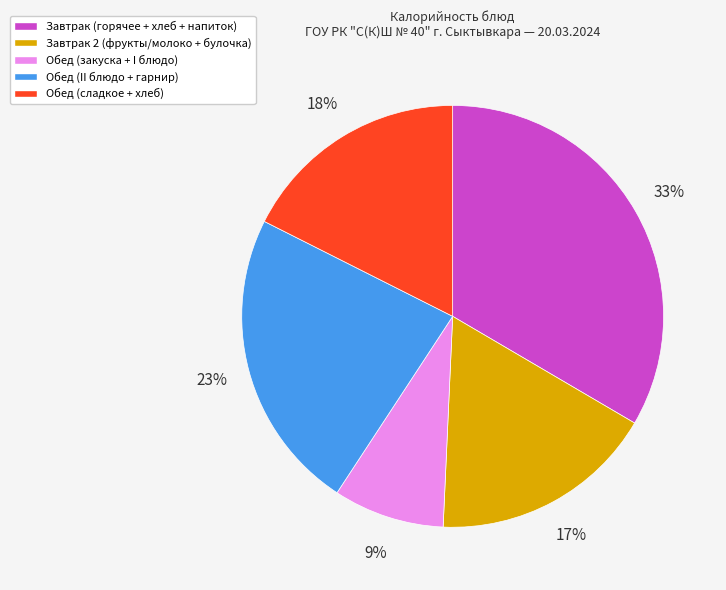

To the nearest percent, what is the average slice percentage?

20%